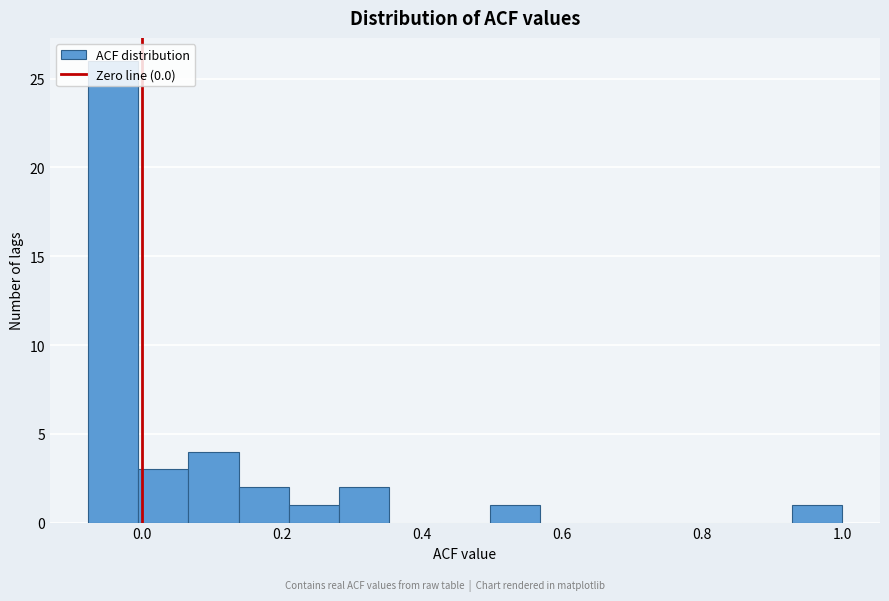

Around what value on the x-axis is the tallest bar? Give the approximate position of its centre, as read against the axis.

-0.04